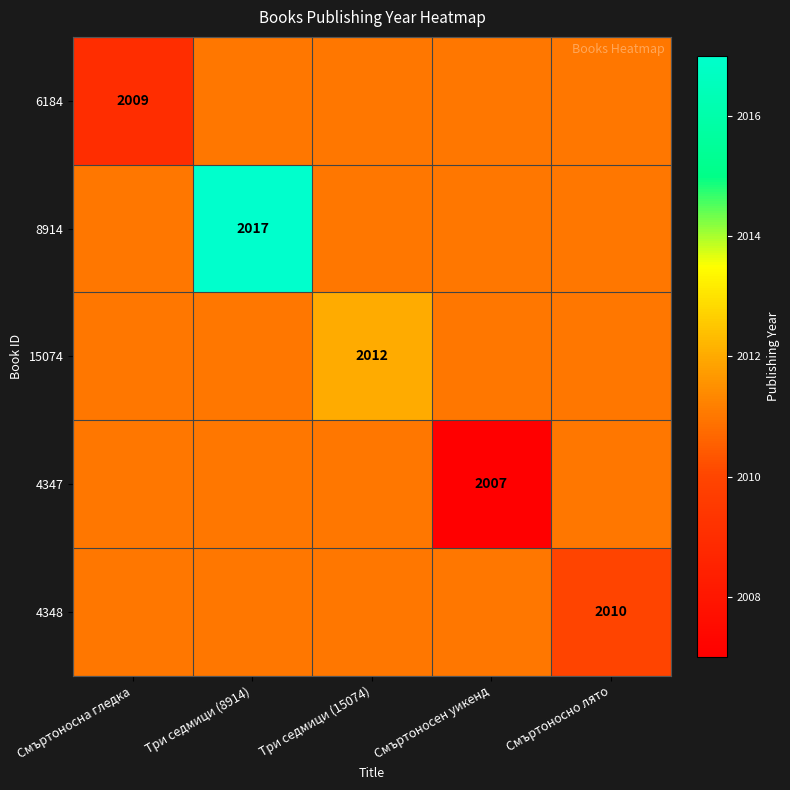

The value of 6184 at Смъртоносна гледка is 3430. True or false?

False